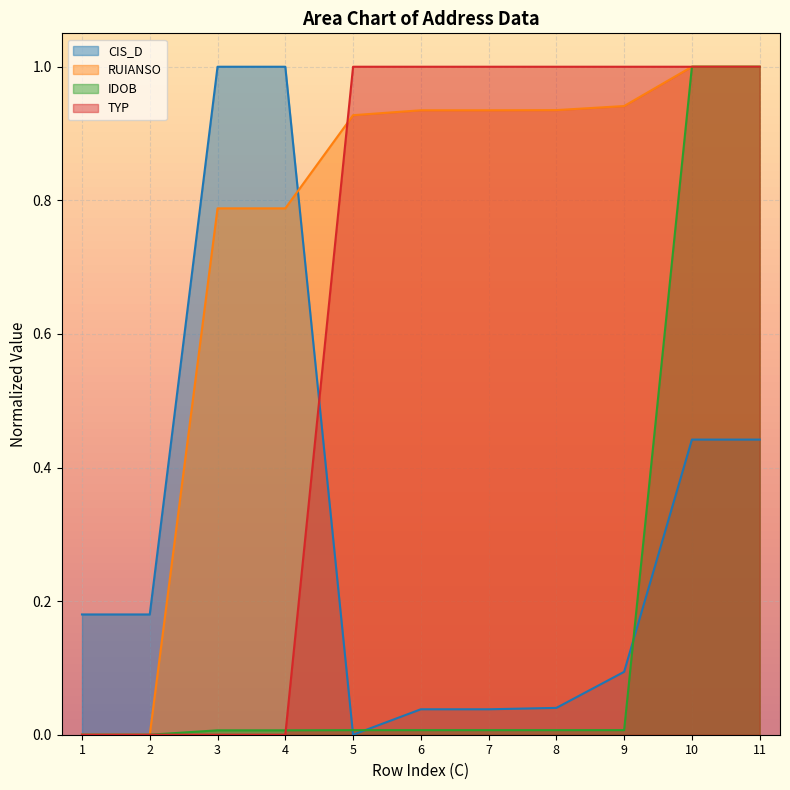

What is the difference between the second highest and second lowest values in the IDOB series?

1.0